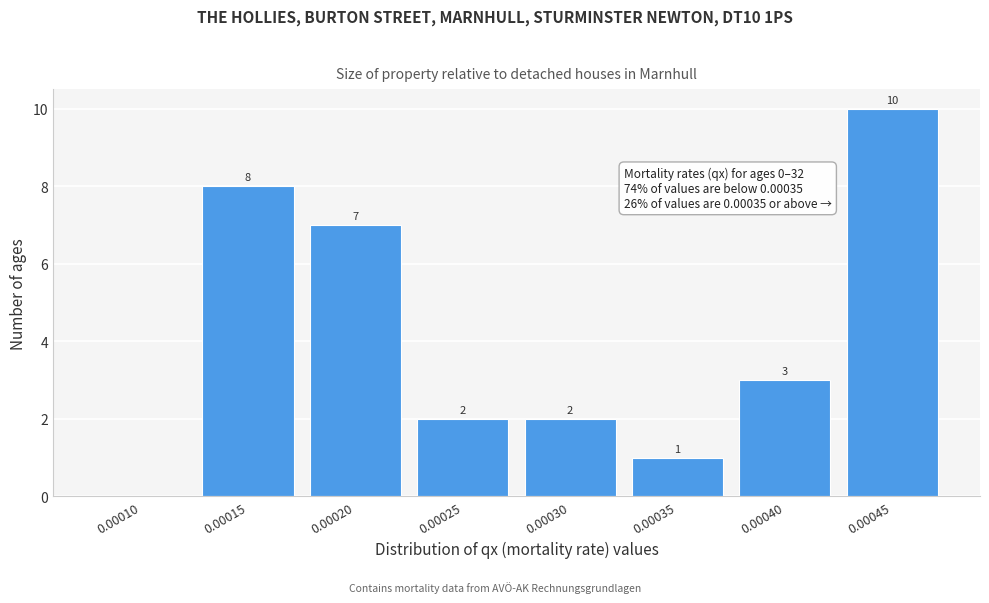

Reading left to right, what are all the values shown in this chart?

0.00010=0	0.00015=8	0.00020=7	0.00025=2	0.00030=2	0.00035=1	0.00040=3	0.00045=10